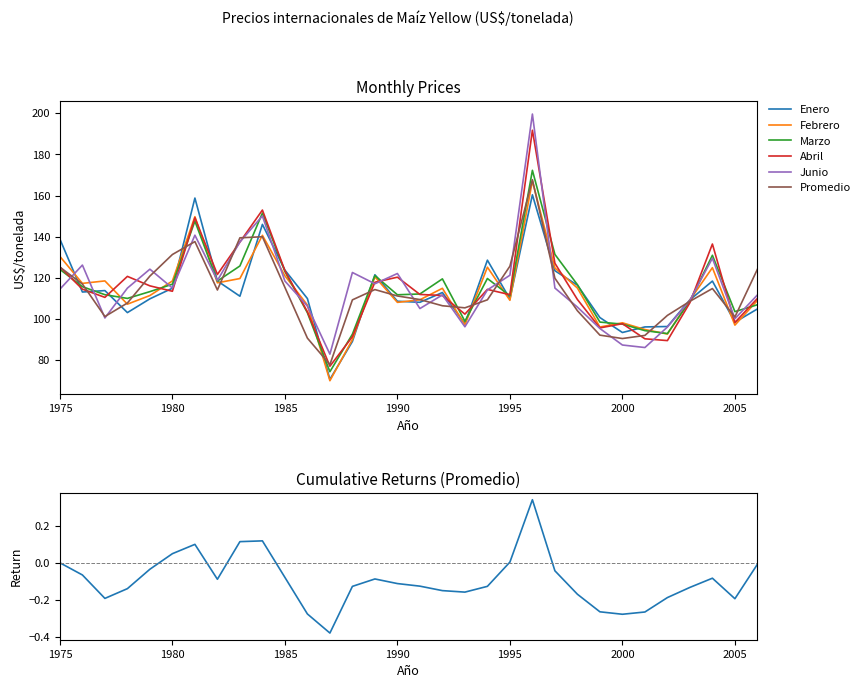

Which series has the widest spread of values?

Junio